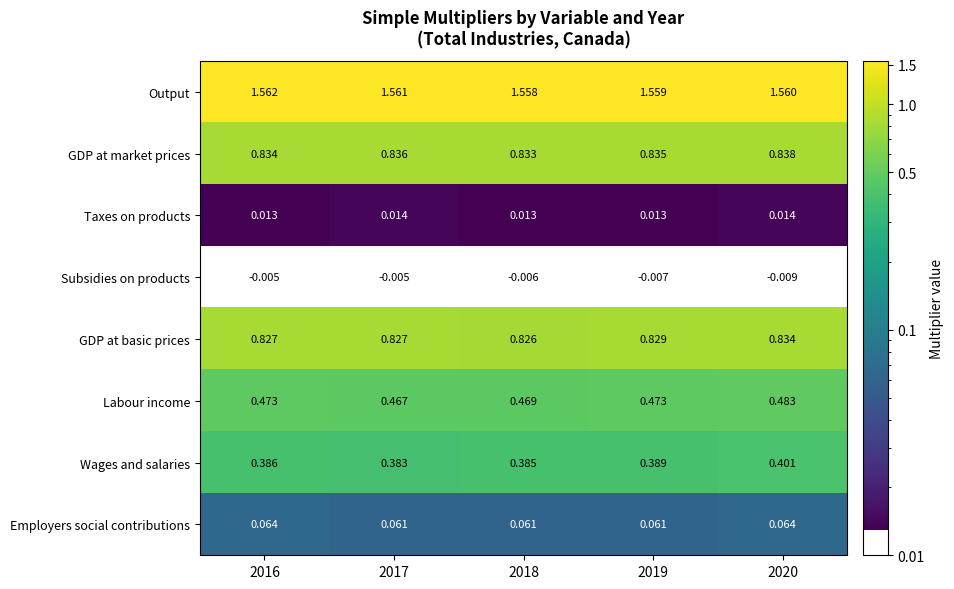

Which series has the widest spread of values?

Wages and salaries